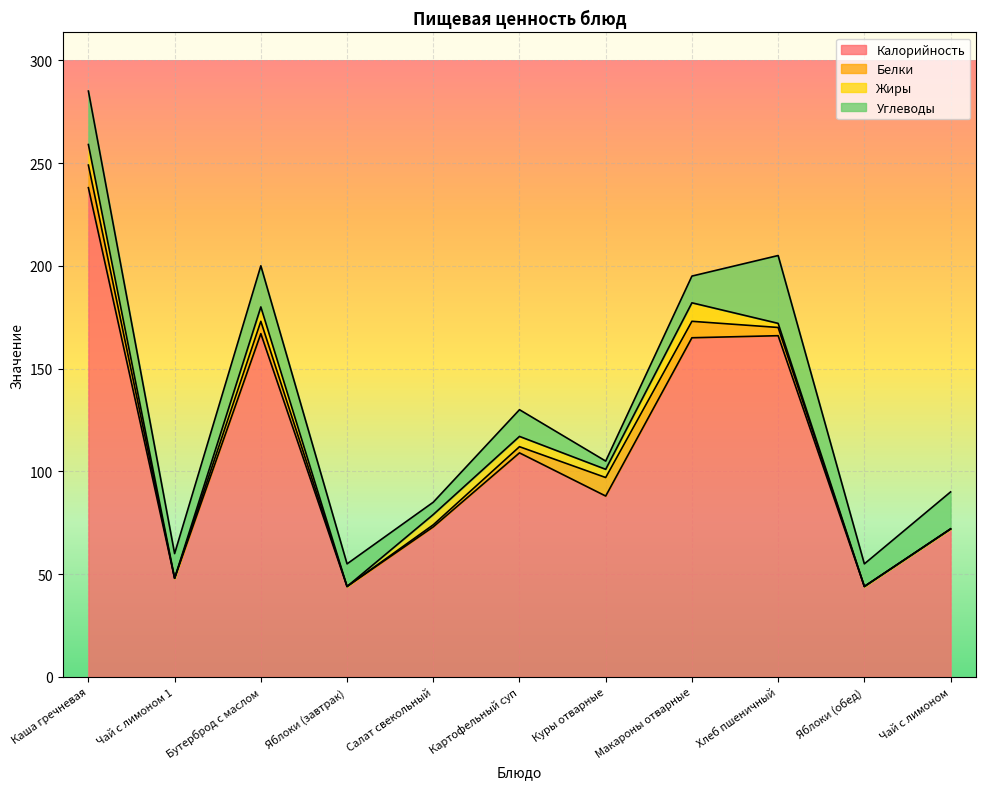

Where does the Жиры series first go above 4?

Каша гречневая